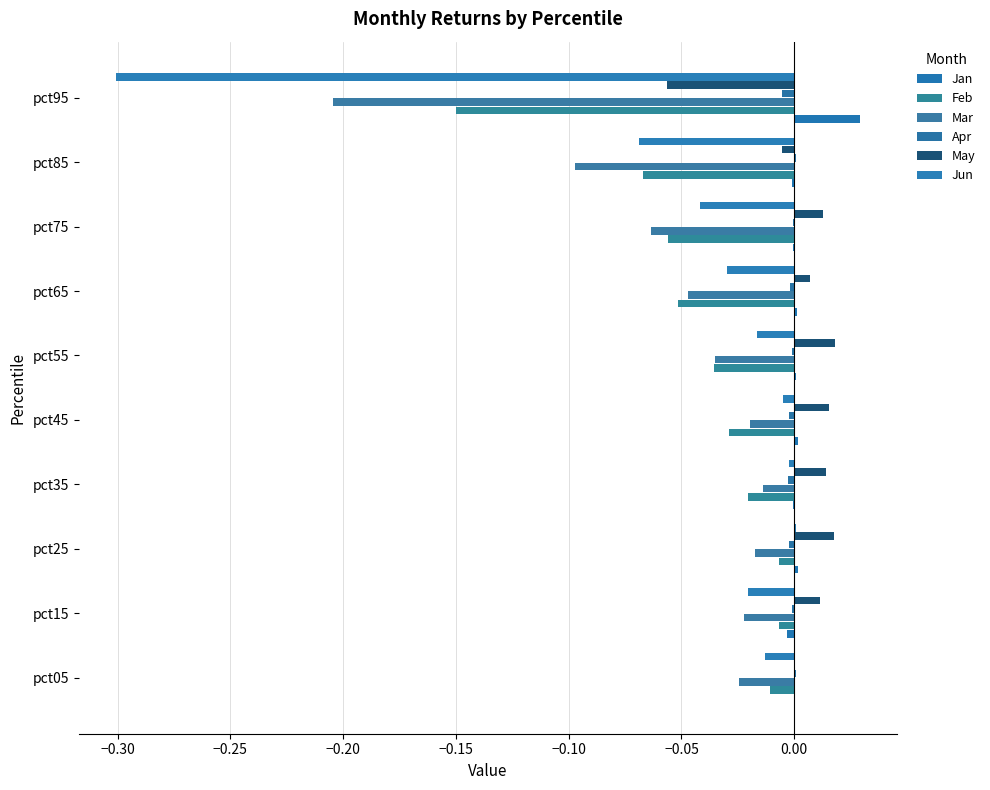

How many values in the Jan series are below 0?

4